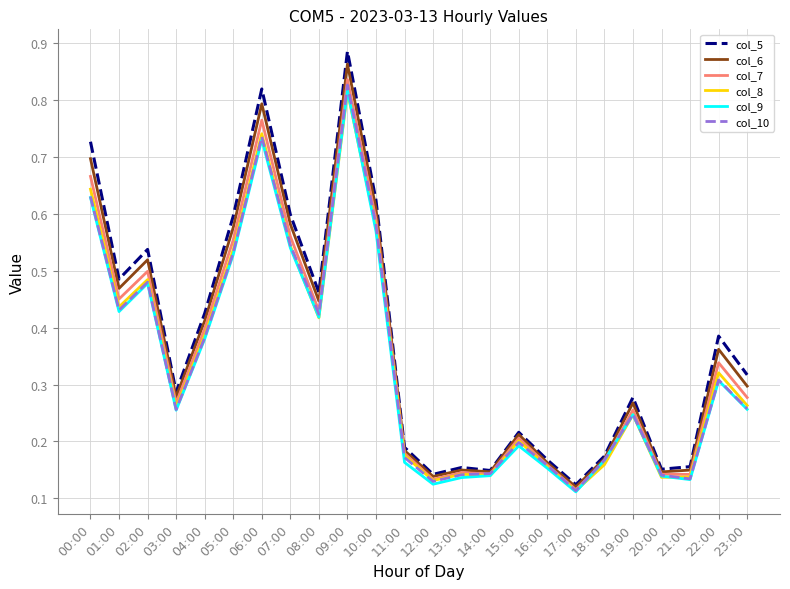

Is the value of col_9 at 10:00 greater than the value of col_8 at 05:00?

Yes